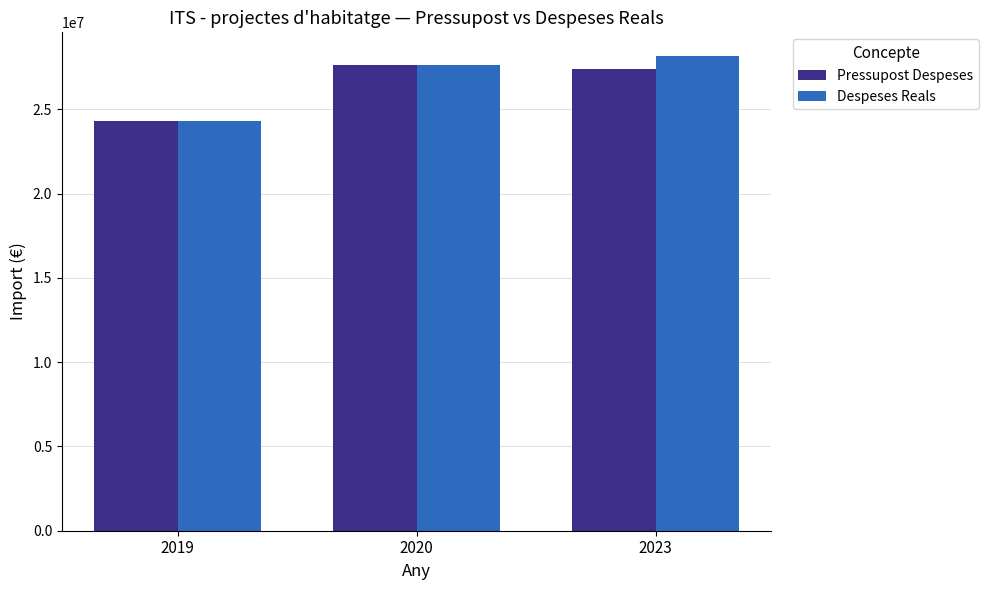

Are the bars horizontal?

No